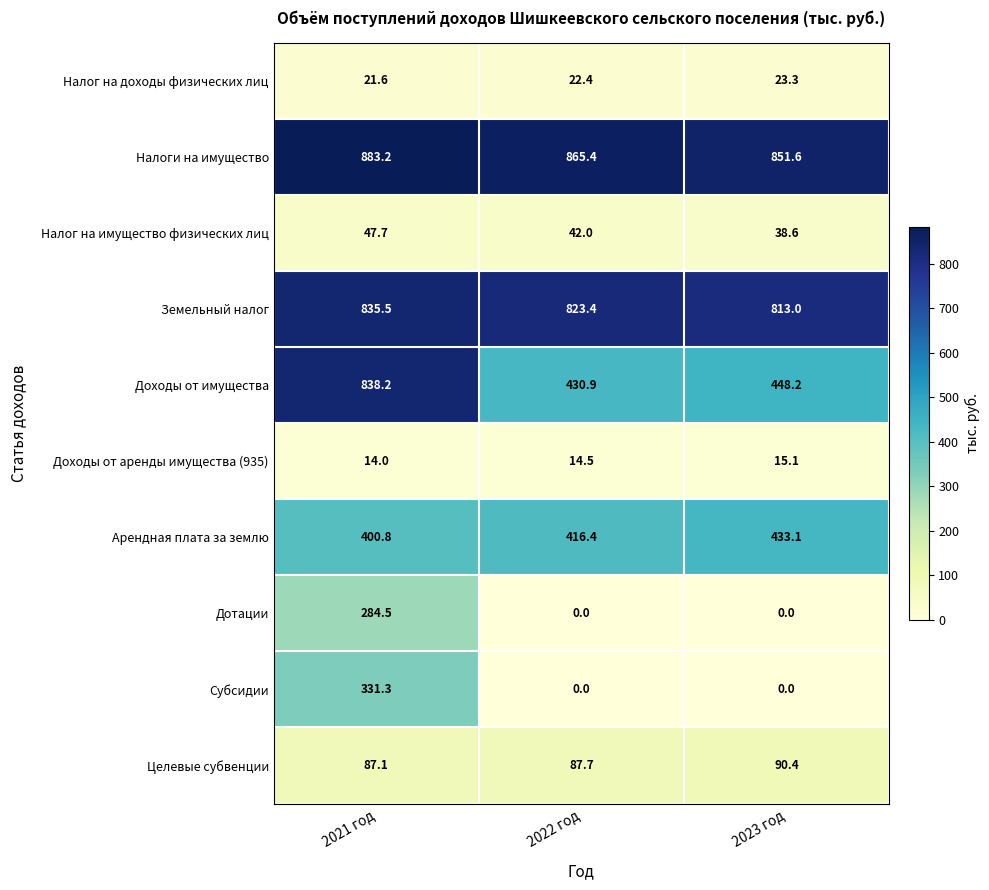

The value of Доходы от имущества at 2022 год is 430.9. True or false?

True